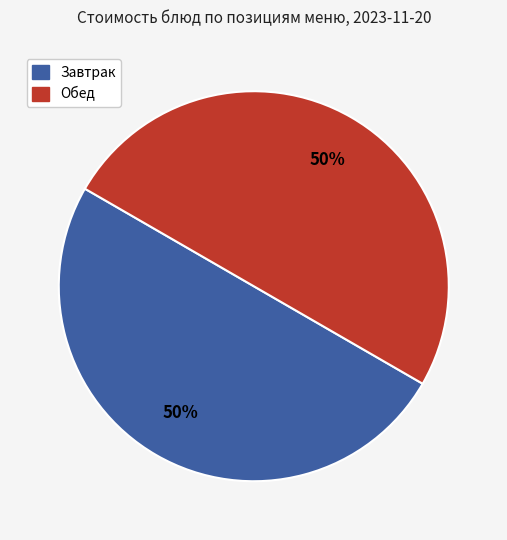

Count the number of slices in the pie.

2